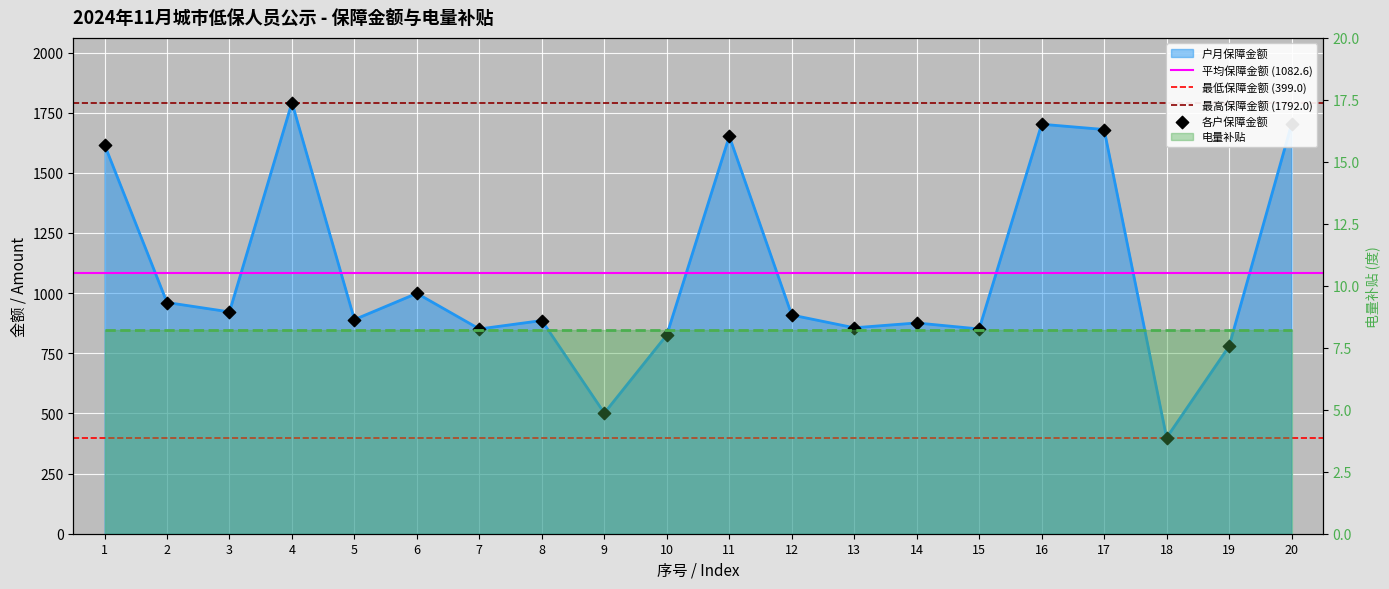

What is the change in value from 5 to 13?

-34.0